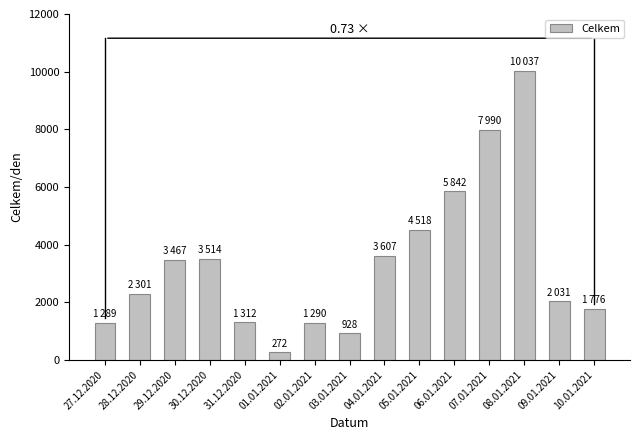

What is the sum of all values?

50174